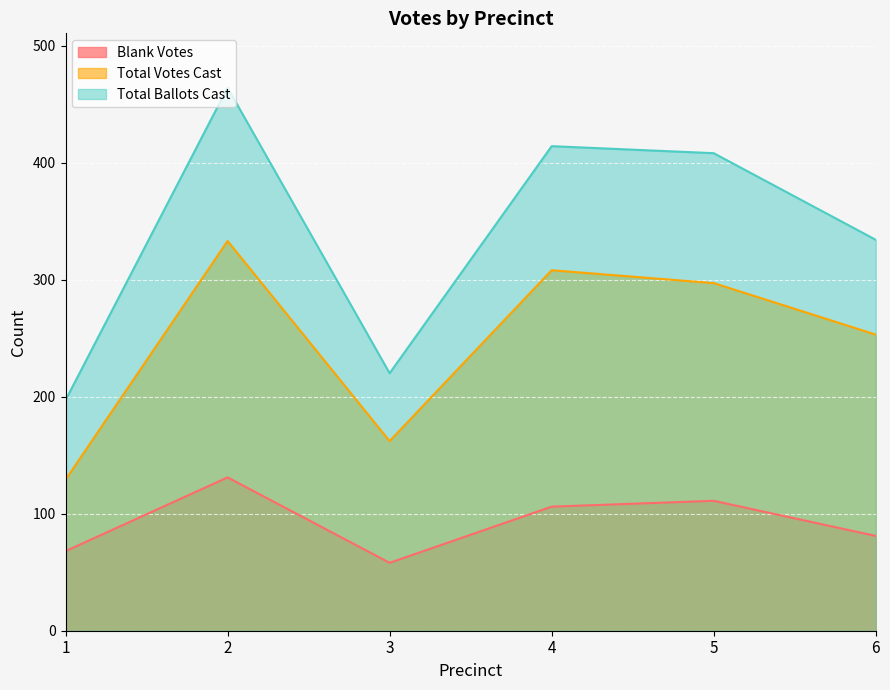

Which series has the largest total across all categories?

Total Ballots Cast